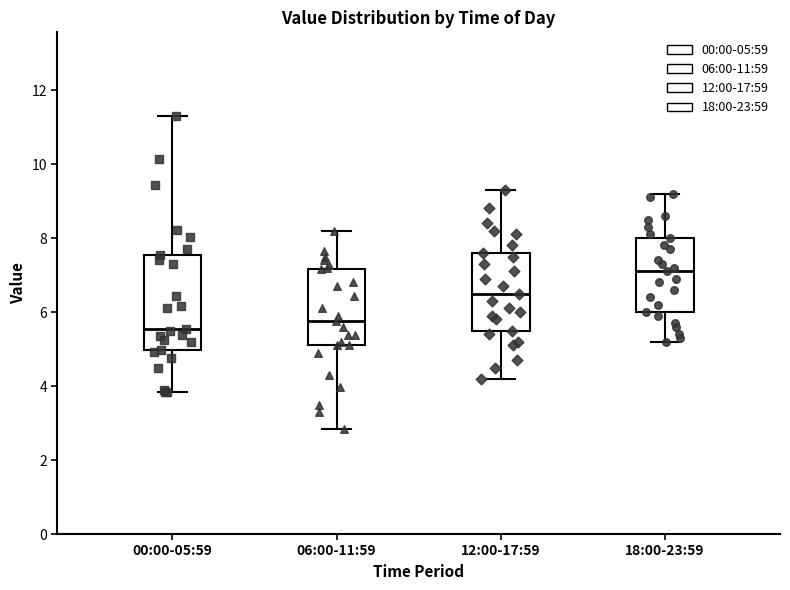

Reading left to right, read every box against the y-axis: the position of its median line, the range the box covers, and the ends of its whiskers. The values are not printed on the chart, so give them approximately, as read against the axis.

00:00-05:59: median 5.6, box 5.0 to 7.6, whiskers 3.8 to 11.4
06:00-11:59: median 5.8, box 5.2 to 7.2, whiskers 2.8 to 8.2
12:00-17:59: median 6.6, box 5.6 to 7.6, whiskers 4.2 to 9.4
18:00-23:59: median 7.2, box 6.0 to 8.0, whiskers 5.2 to 9.2